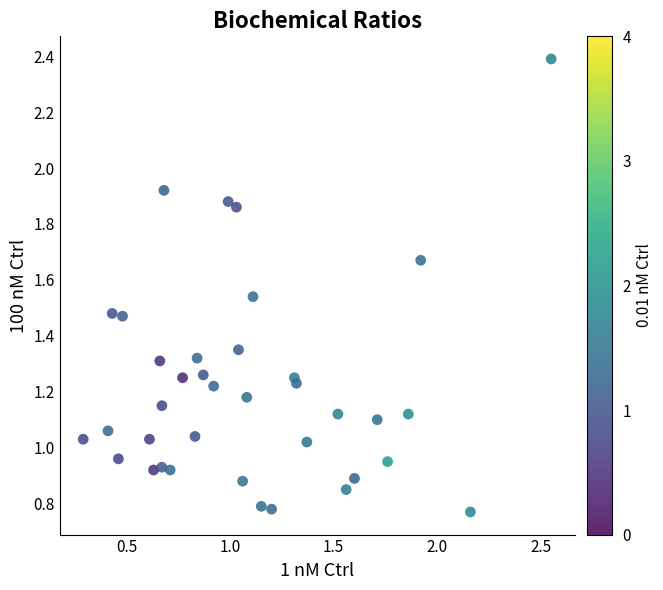

What is the range of X values (max minus min)?

2.3